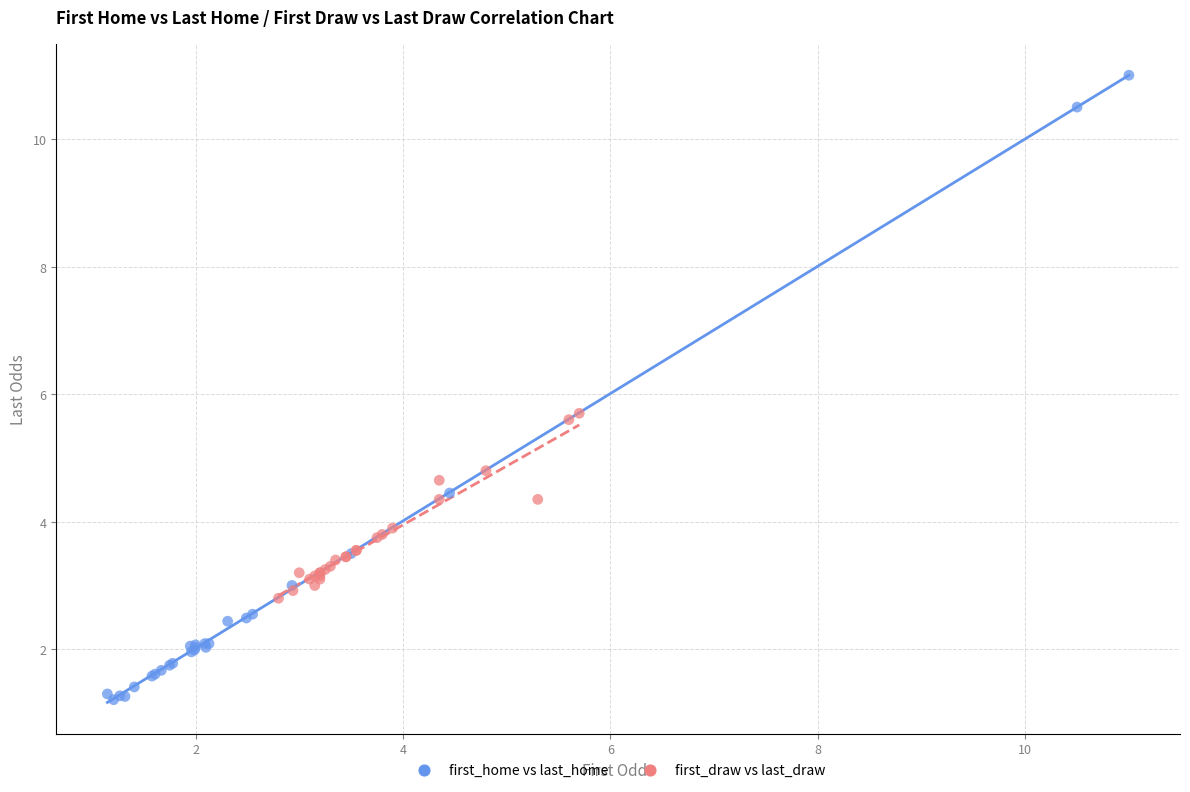

Which series reaches the maximum Y coordinate?

first_home vs last_home